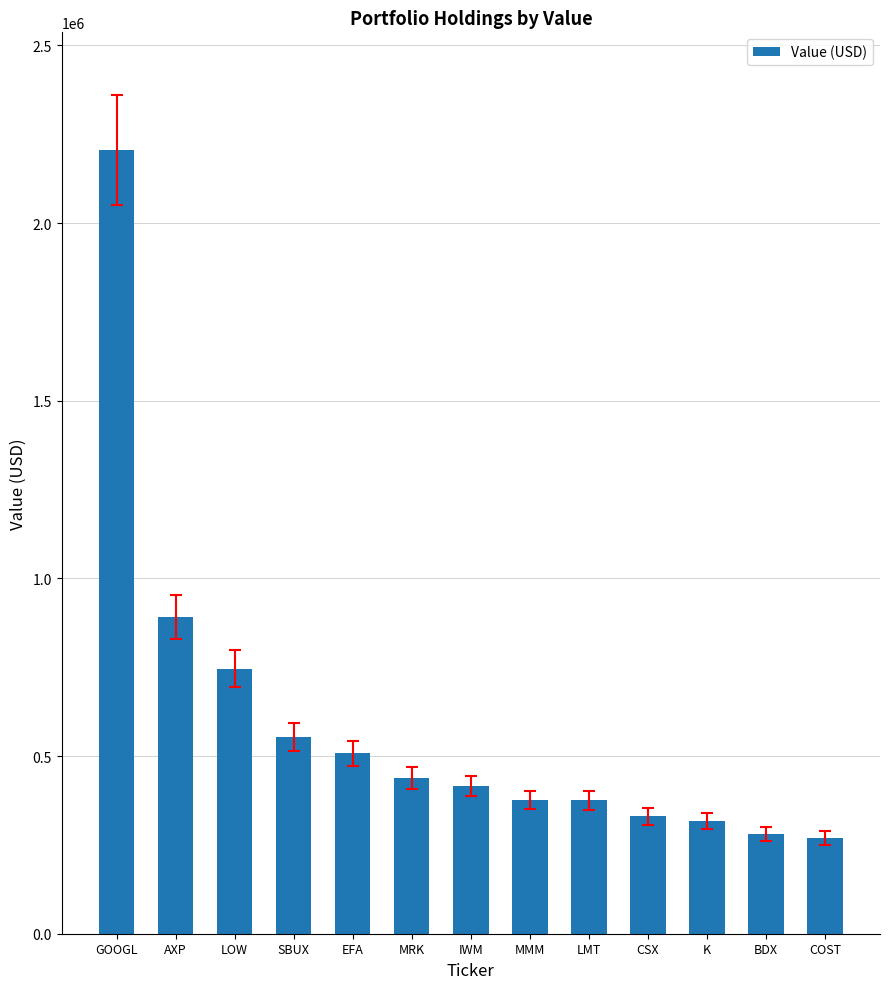

How many series are shown in this chart?

1